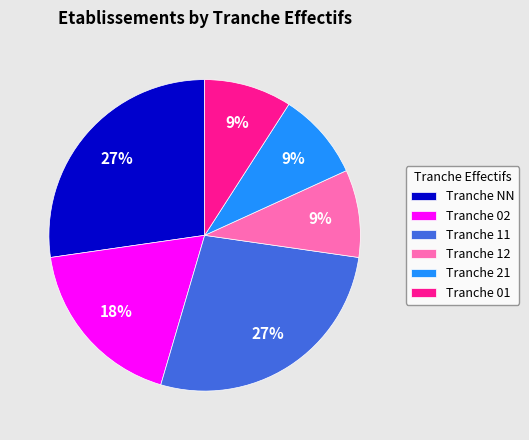

Is there a majority slice in this chart?

No